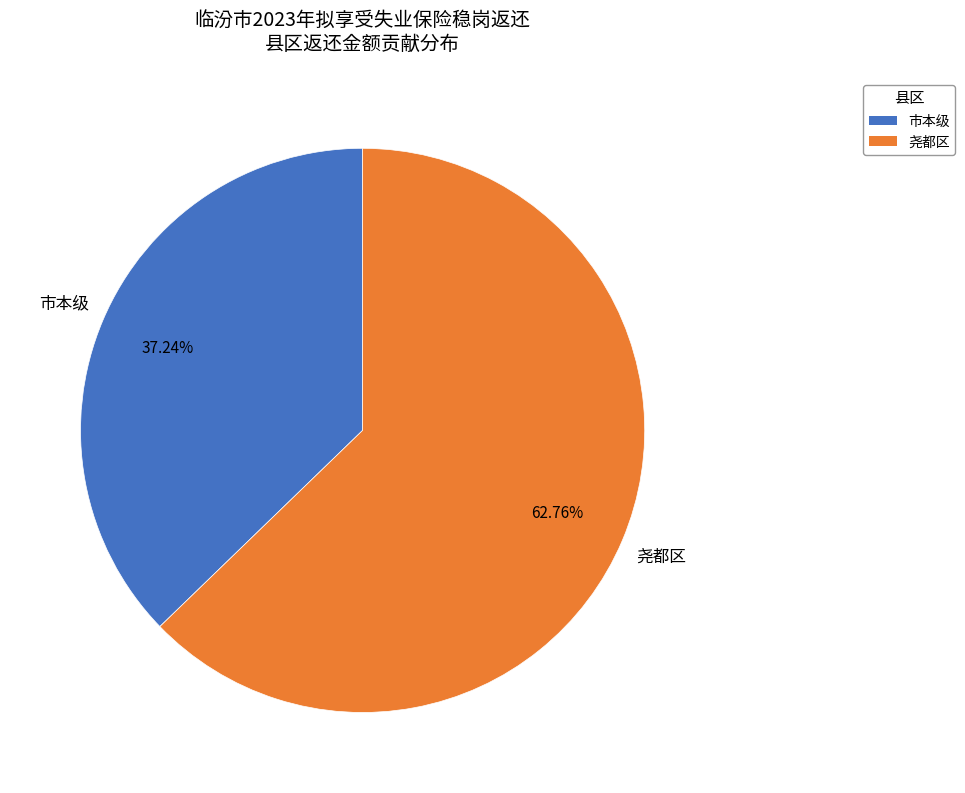

How much of the chart is everything except 市本级?

62.8%